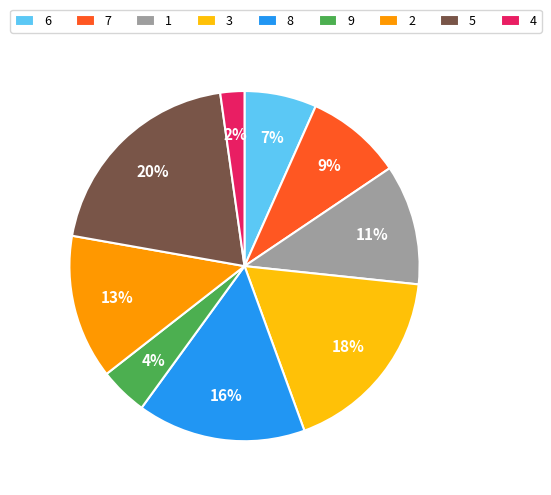

Rank the categories by value from lowest to highest.

4, 9, 6, 7, 1, 2, 8, 3, 5